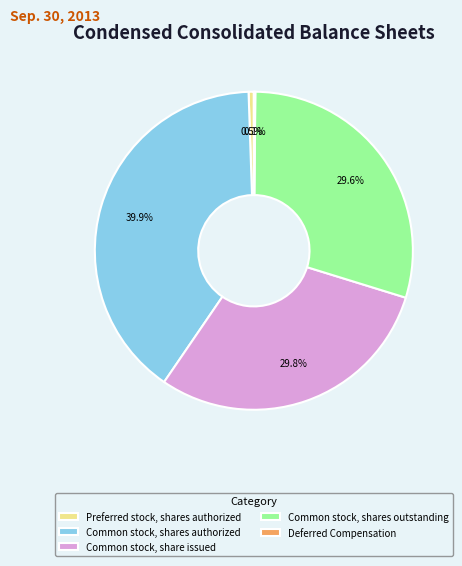

Does Common stock, share issued account for over 50% of the chart?

No